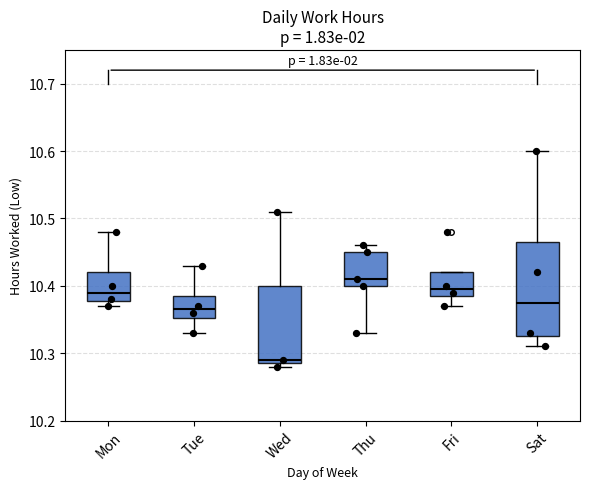

Reading left to right, transcribe this box plot: for each box, give where its median line is, the range the box spans, and where its two whiskers end, as read against the y-axis. The values are not printed on the chart, so give them approximately, as read against the axis.

Mon: median 10.39, box 10.38 to 10.42, whiskers 10.37 to 10.48
Tue: median 10.37, box 10.35 to 10.39, whiskers 10.33 to 10.43
Wed: median 10.29 (just above the box's lower edge), box 10.29 to 10.40, whiskers 10.28 to 10.51
Thu: median 10.41, box 10.40 to 10.45, whiskers 10.33 to 10.46
Fri: median 10.40, box 10.39 to 10.42, whiskers 10.37 to 10.42
Sat: median 10.38, box 10.33 to 10.47, whiskers 10.31 to 10.60